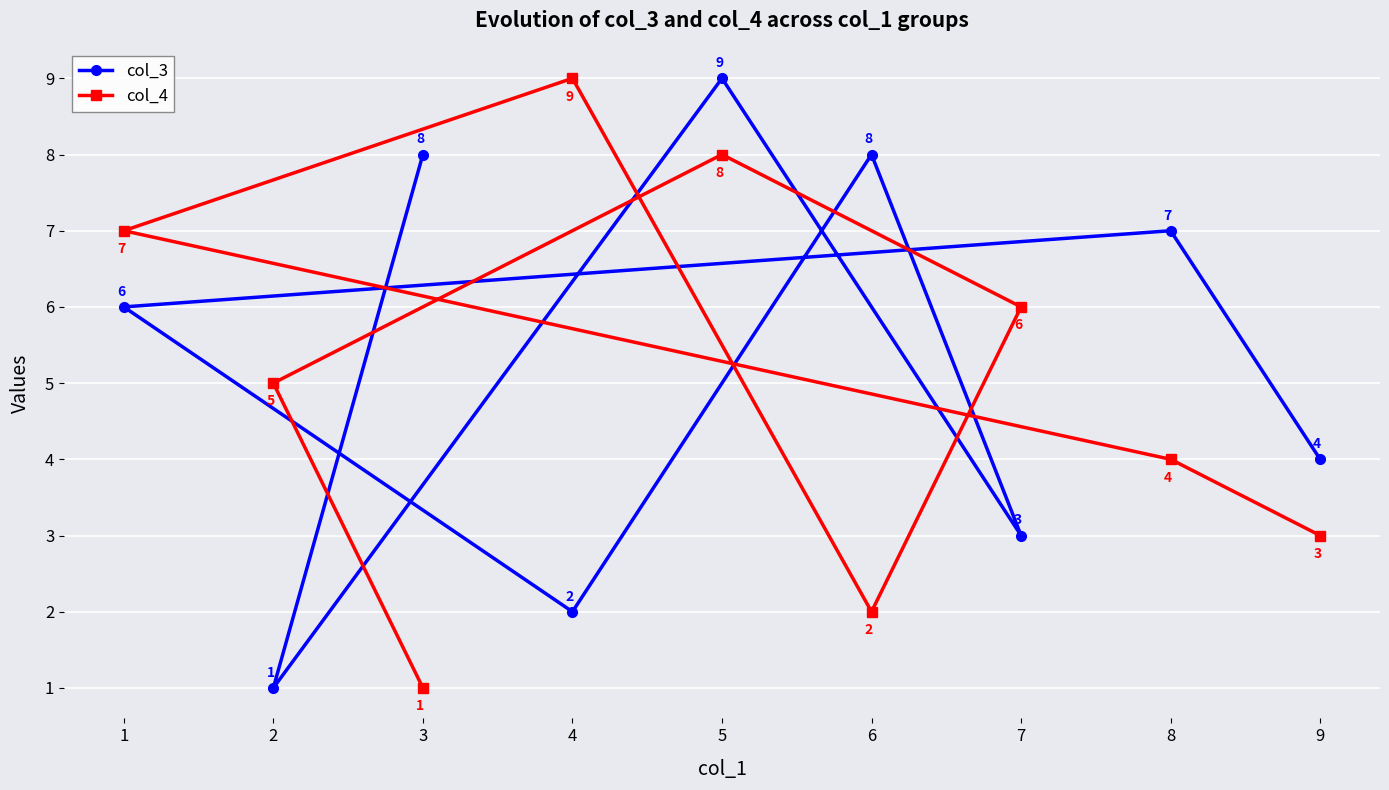

What is the difference between the col_3 values at 7 and 2?

2